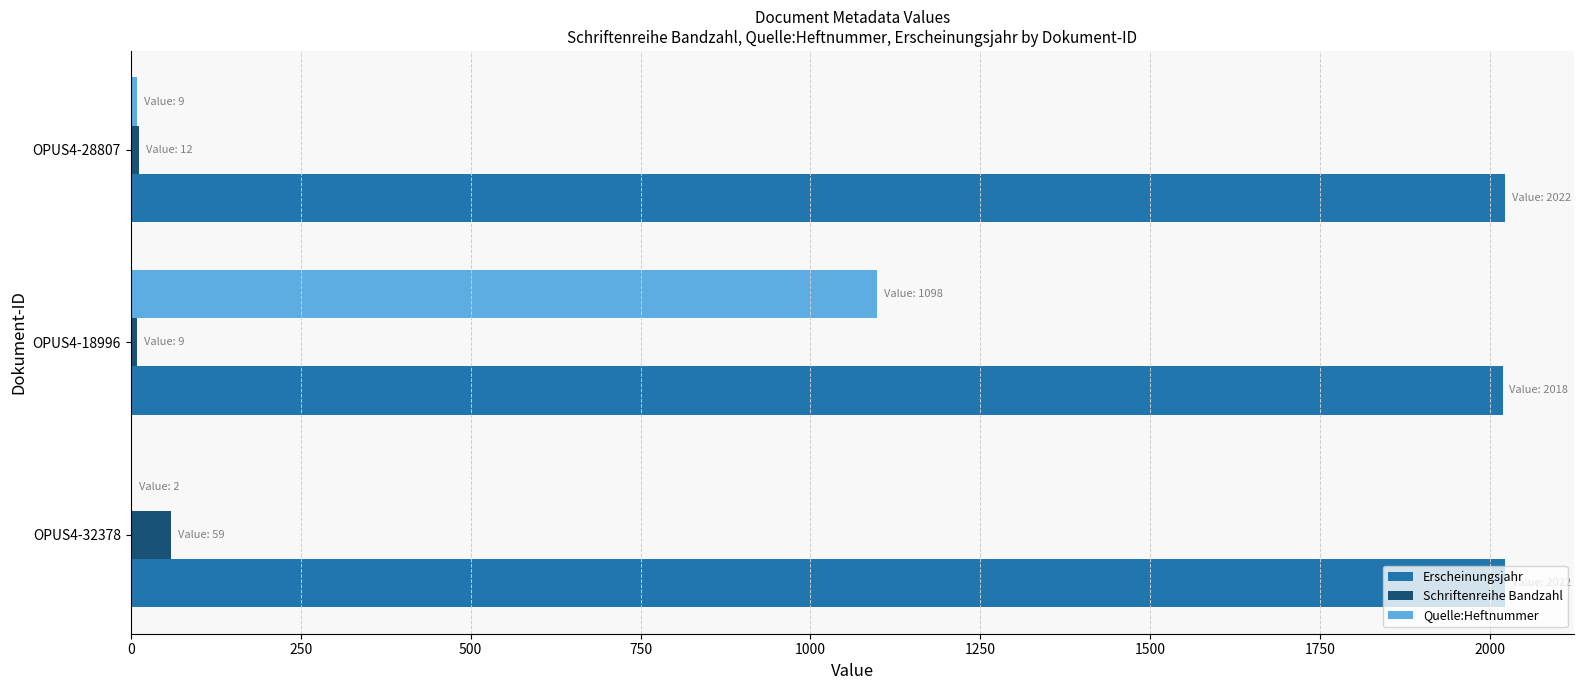

Which series changed the most between OPUS4-32378 and OPUS4-18996?

Quelle:Heftnummer